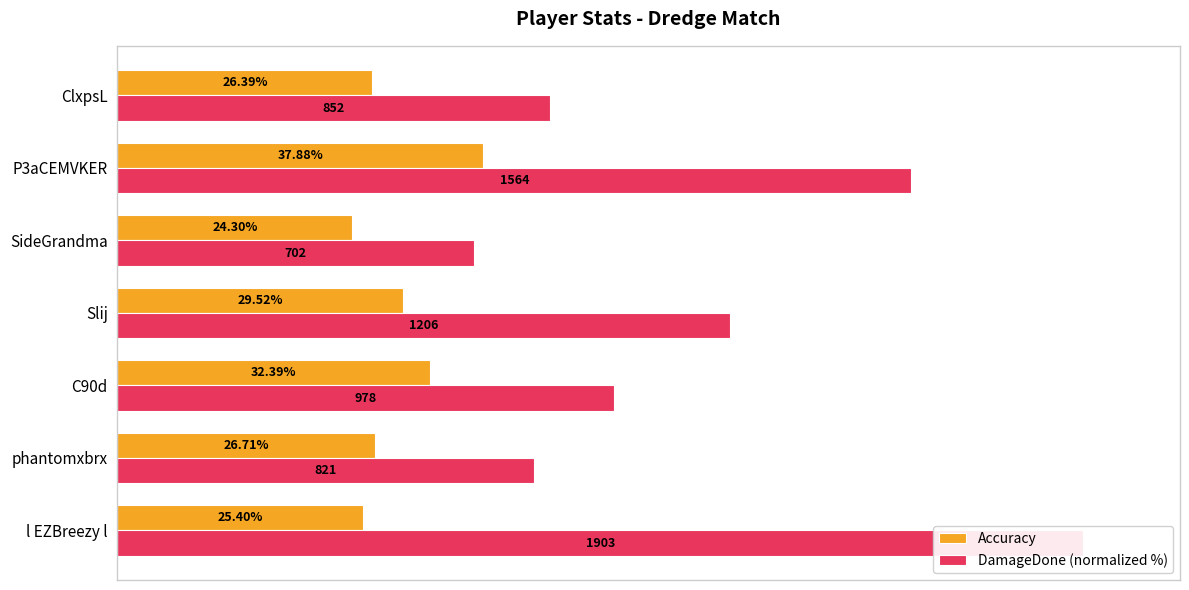

What are all the series names shown in the legend?

Accuracy, DamageDone (normalized %)